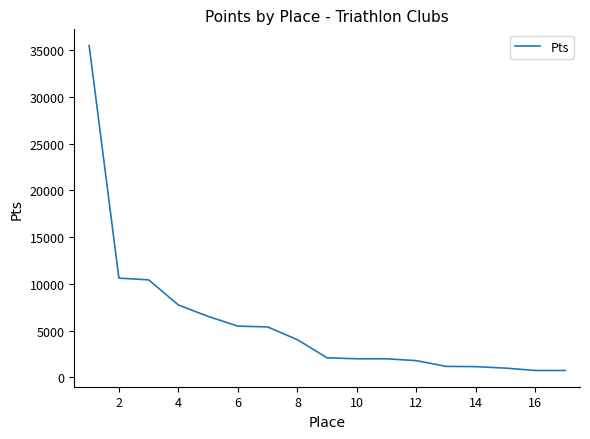

How many categories are shown in the chart?

17